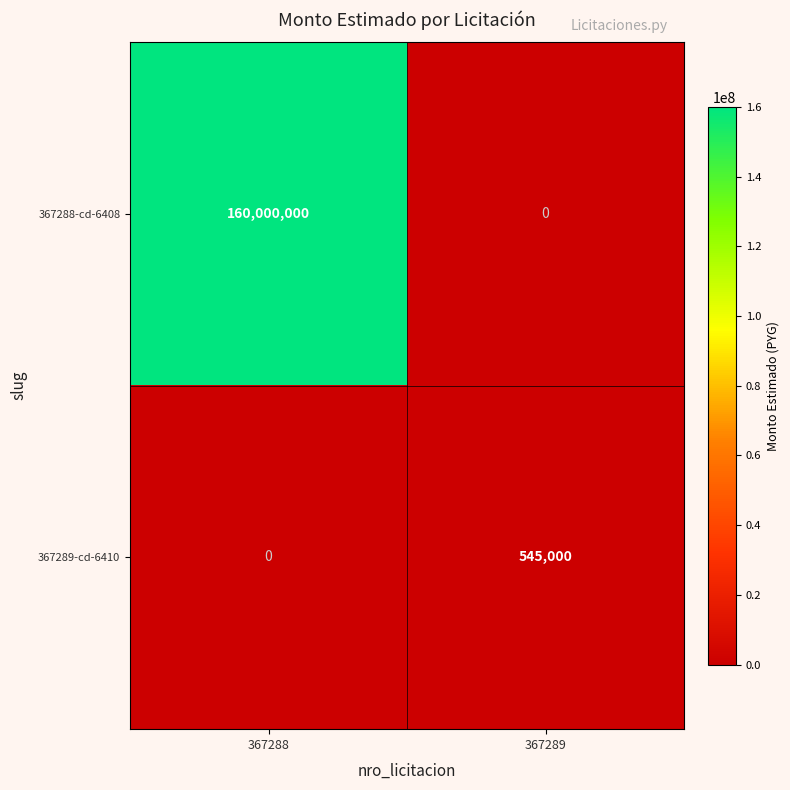

List the series in order of their peak value, lowest first.

367289-cd-6410, 367288-cd-6408